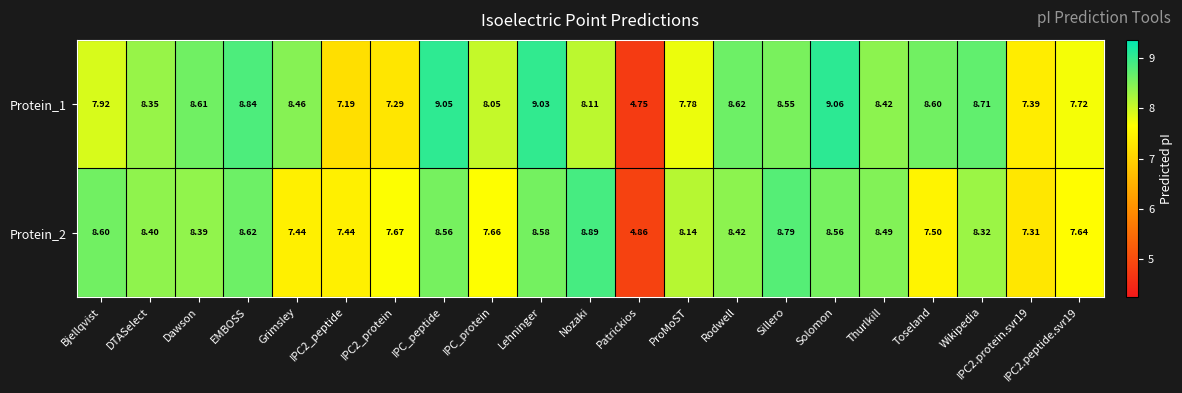

List the series in order of their overall mean, lowest first.

Protein_2, Protein_1